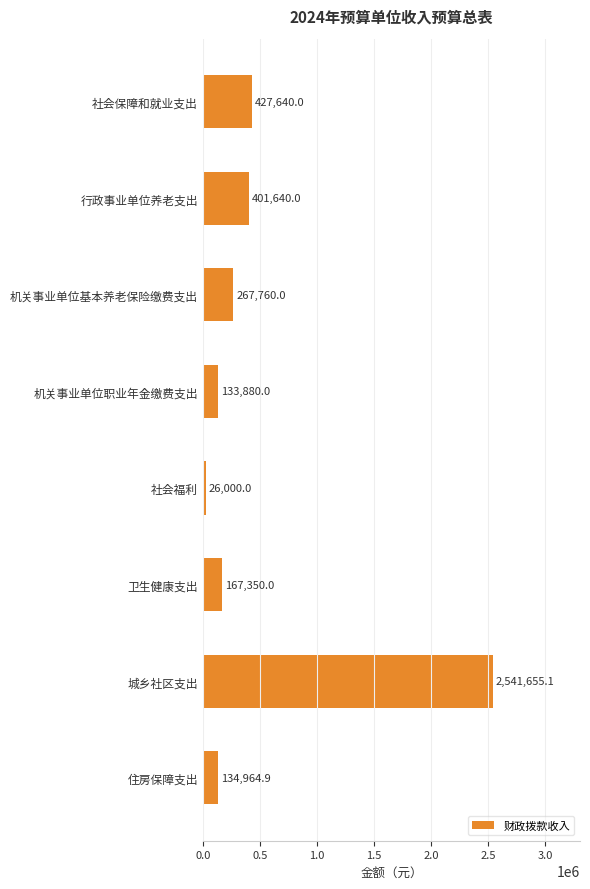

At which label is the value closest to 1283827?

社会保障和就业支出